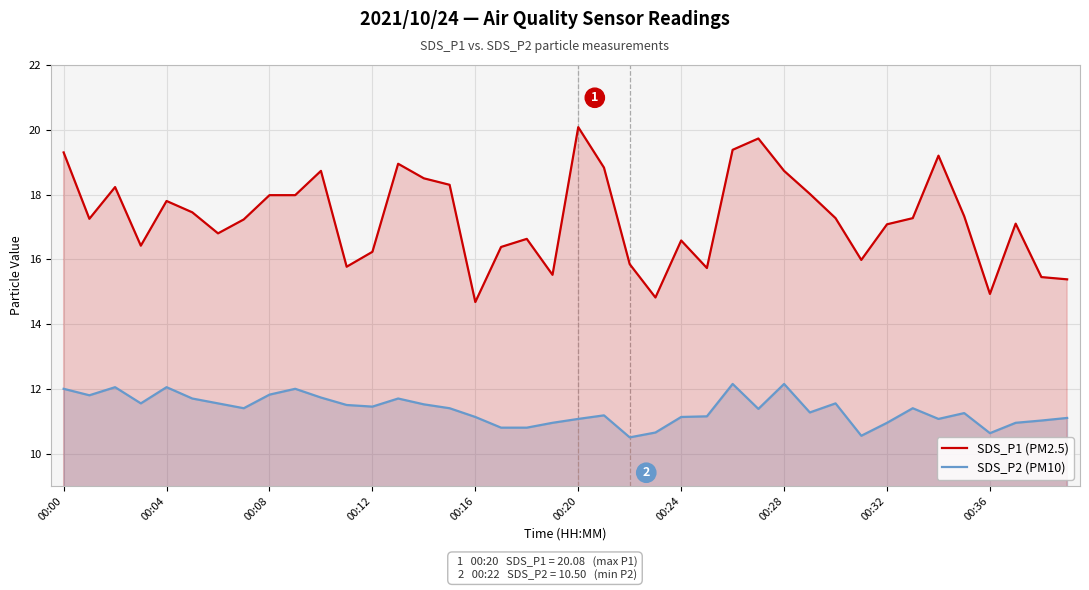

At how many categories does at least one series exceed 18?

13